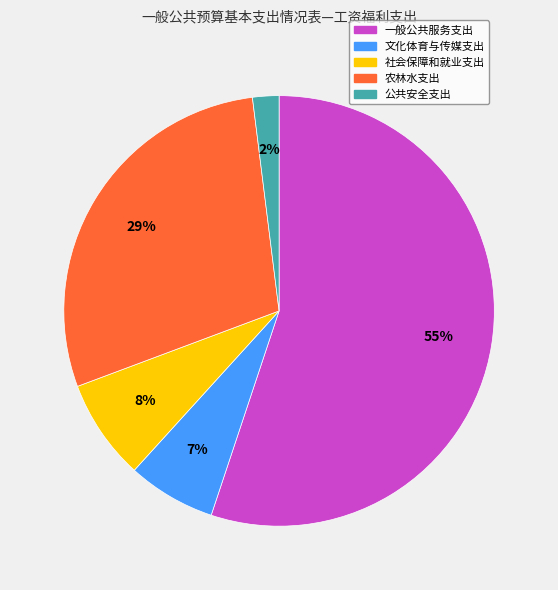

To the nearest percent, what is the difference between the 文化体育与传媒支出 and 一般公共服务支出 slice percentages?

48%